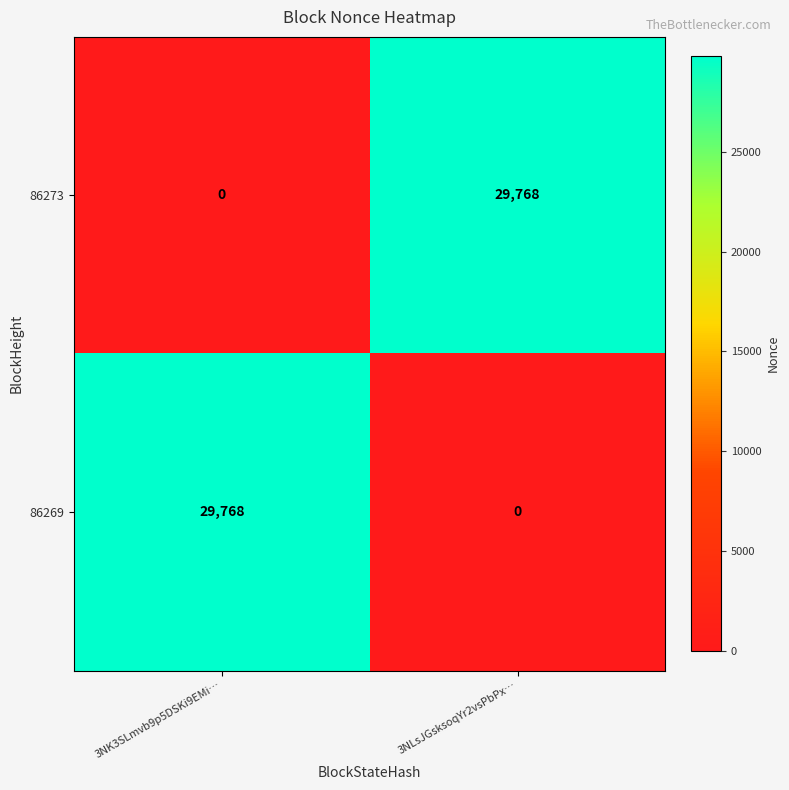

What is the sum of all 86269 values?

29768